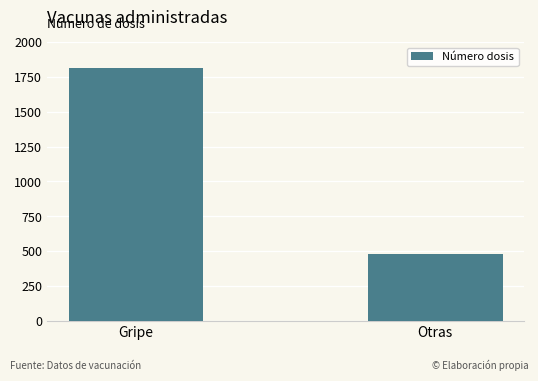

What is the change in value from Gripe to Otras?

-1335